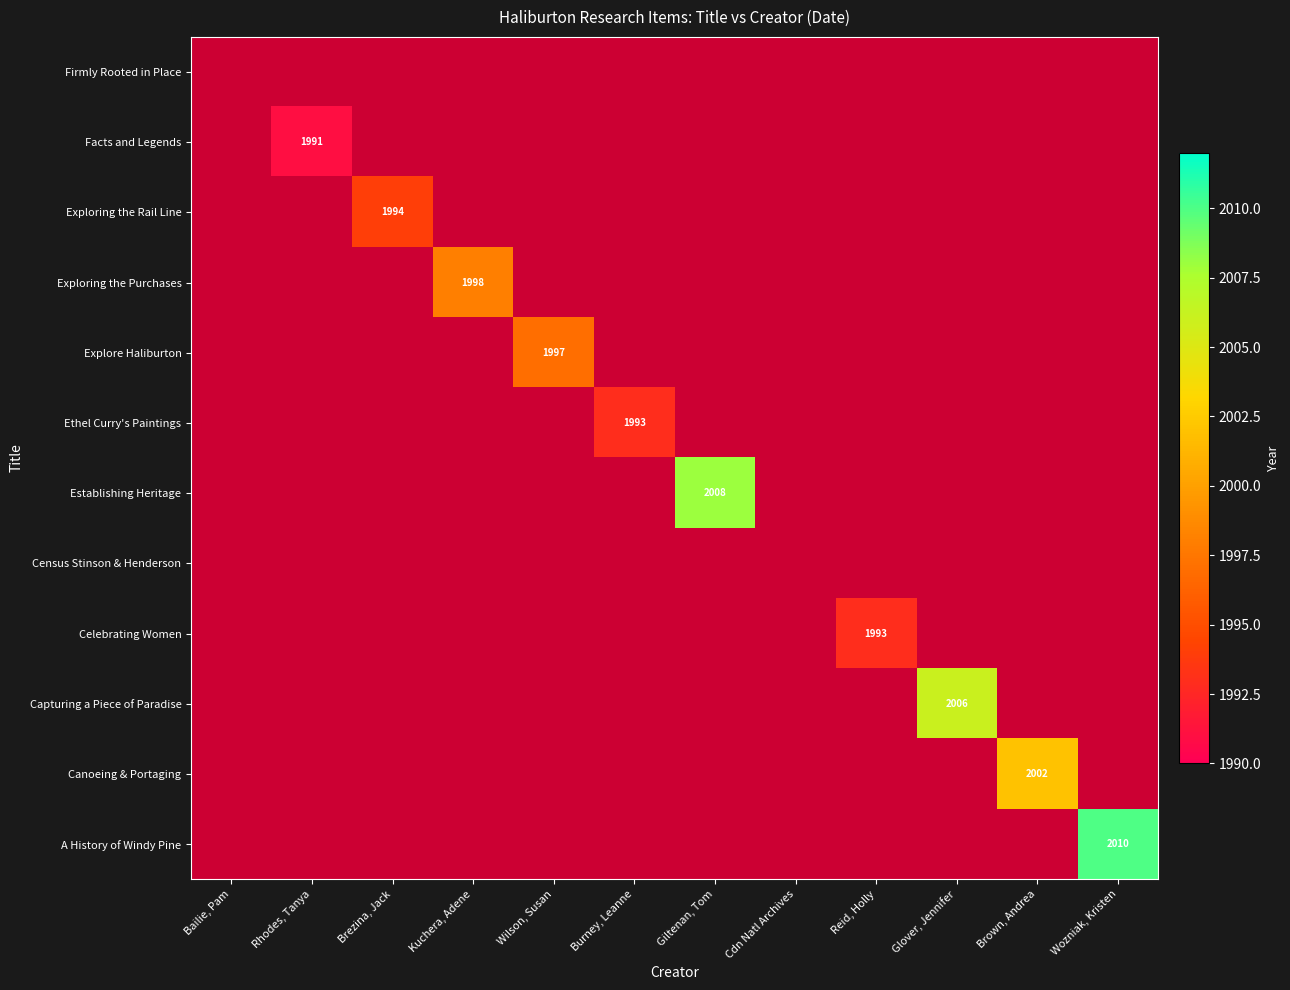

Between Kuchera, Adene and Cdn Natl Archives, which is larger?

Cdn Natl Archives